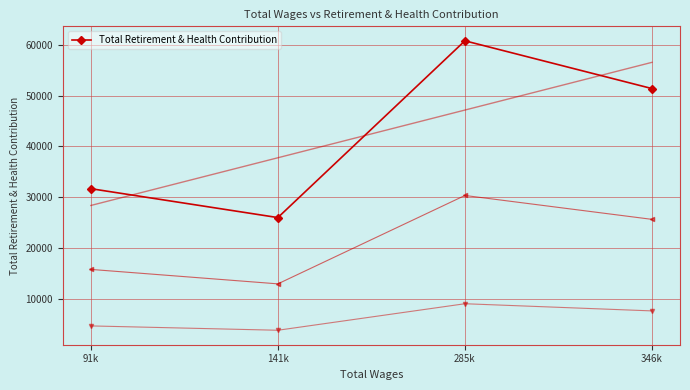

Which label corresponds to the smallest value in the chart?

141k